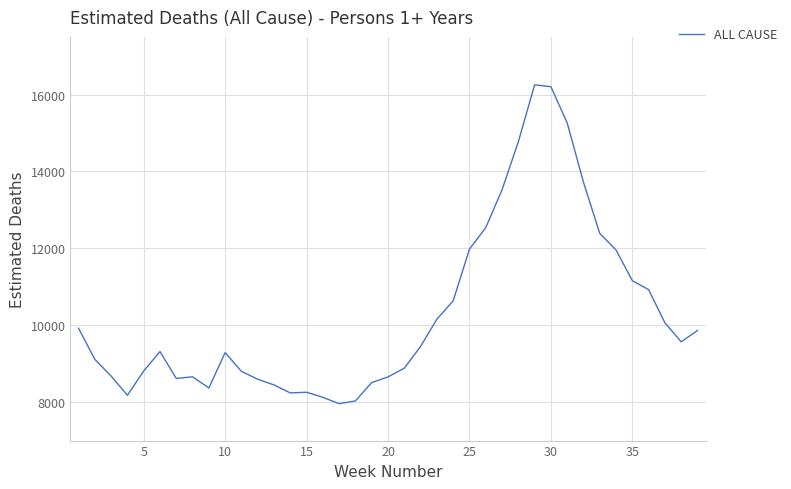

What is the difference between the maximum and minimum values?

8293.5